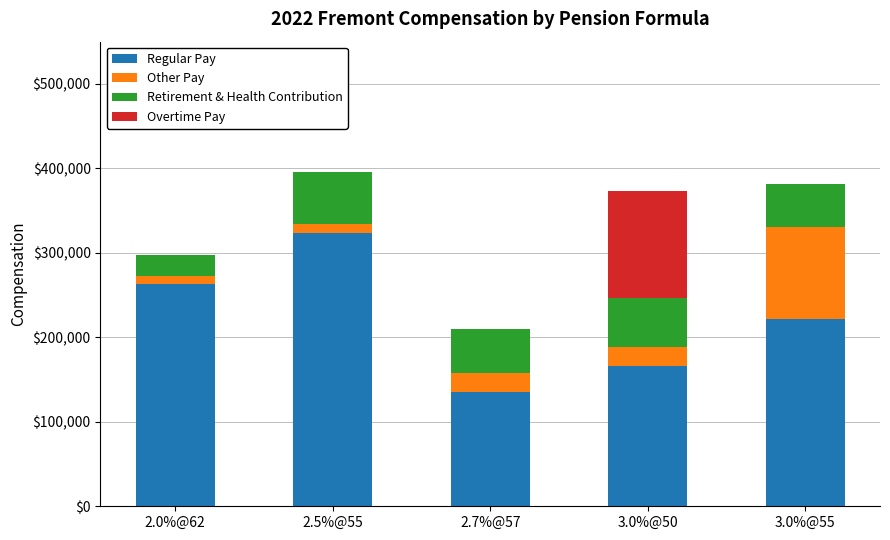

Reading left to right, list the values for the Regular Pay series.

2.0%@62=263123	2.5%@55=322982	2.7%@57=135578	3.0%@50=166440	3.0%@55=221828